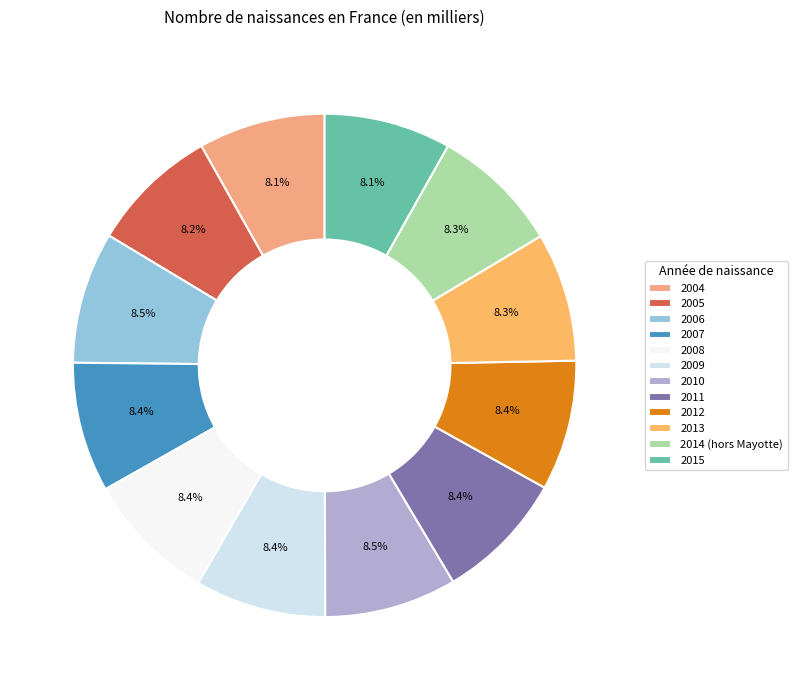

Which slice is the largest?

2010